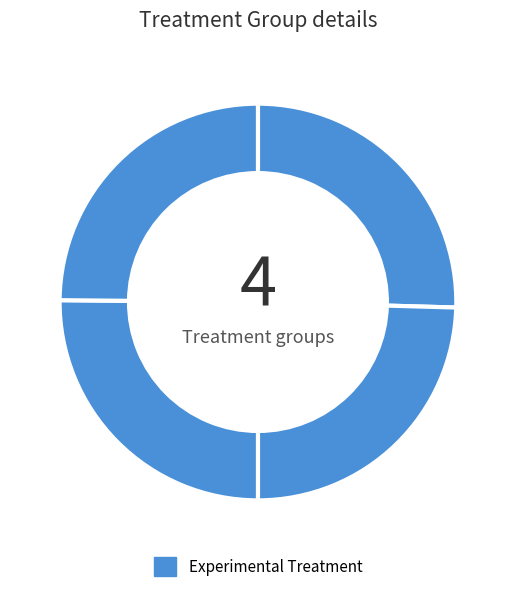

How many slices are in this pie chart?

4